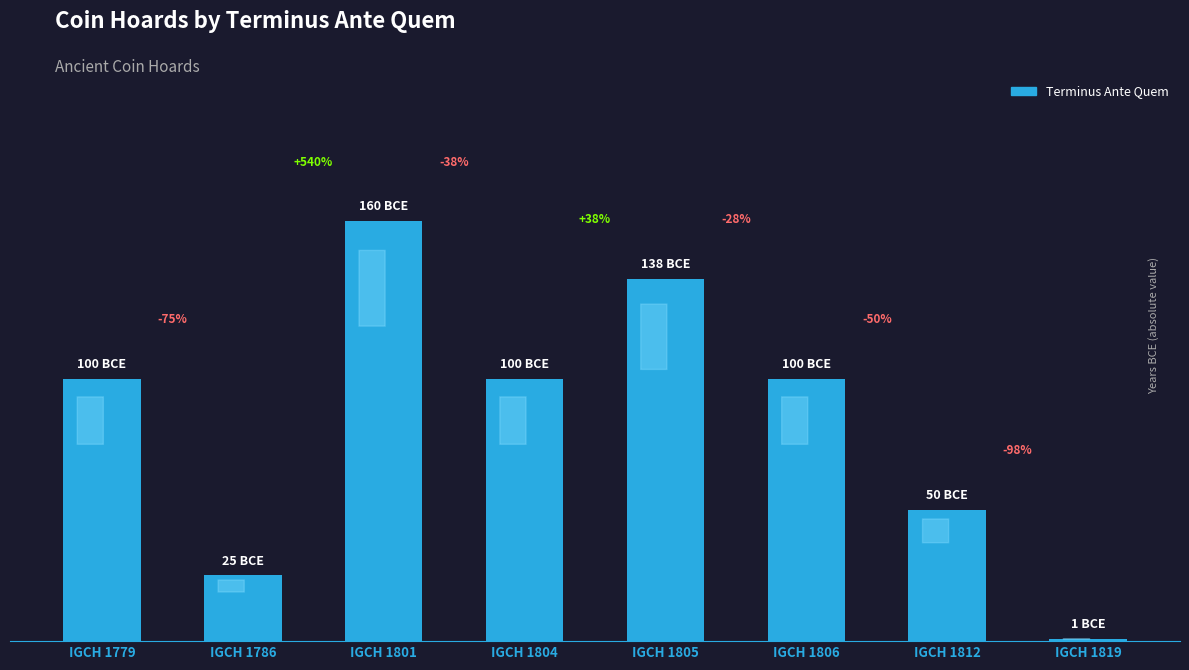

Reading left to right, extract all data points from this chart.

IGCH 1779=100	IGCH 1786=25	IGCH 1801=160	IGCH 1804=100	IGCH 1805=138	IGCH 1806=100	IGCH 1812=50	IGCH 1819=1